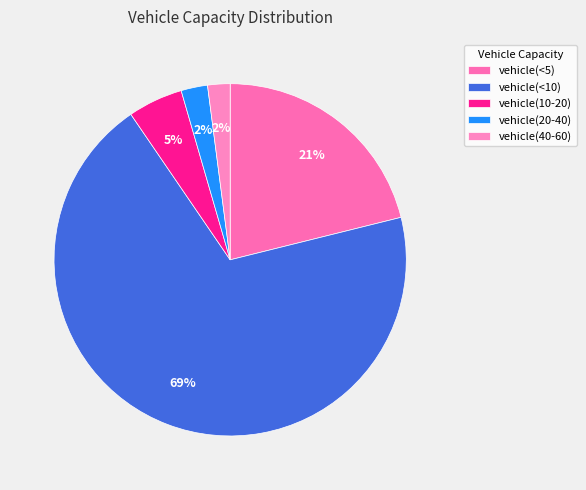

To the nearest percent, what is the combined percentage of vehicle(10-20) and vehicle(20-40)?

7%